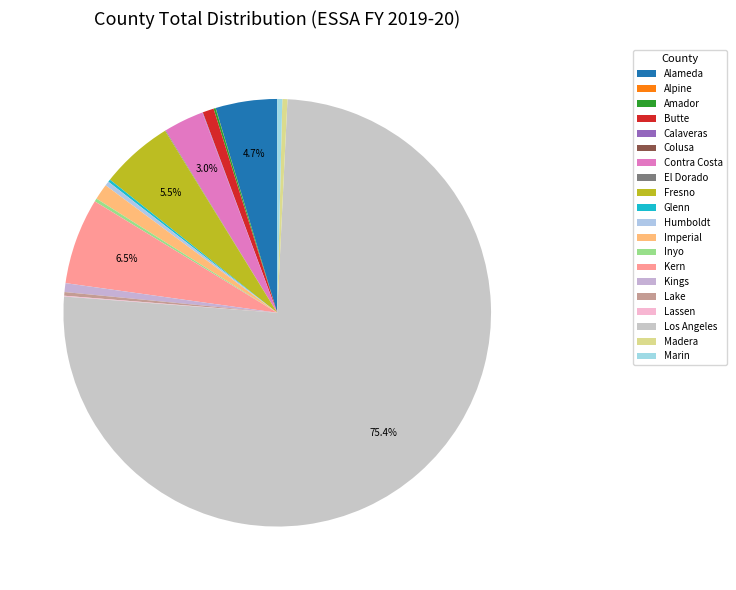

Which has a higher value, Contra Costa or Alameda?

Alameda